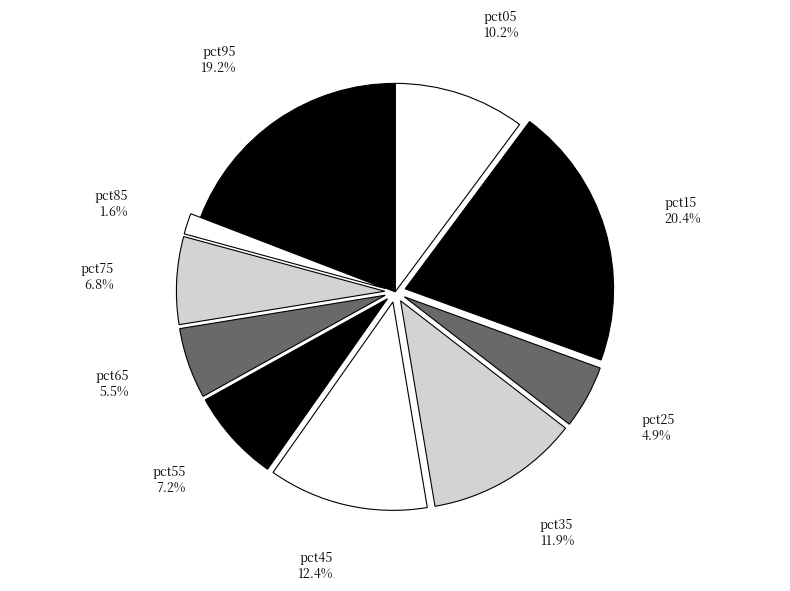

Is it true that pct85 is 7% of the pie?

False